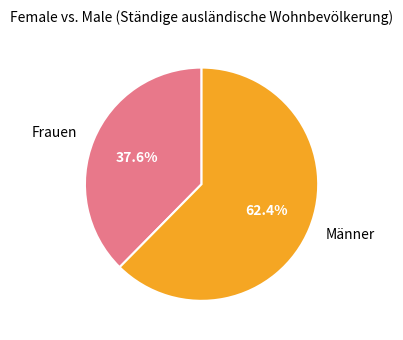

What percentage do Frauen and Männer together represent?

100.0%